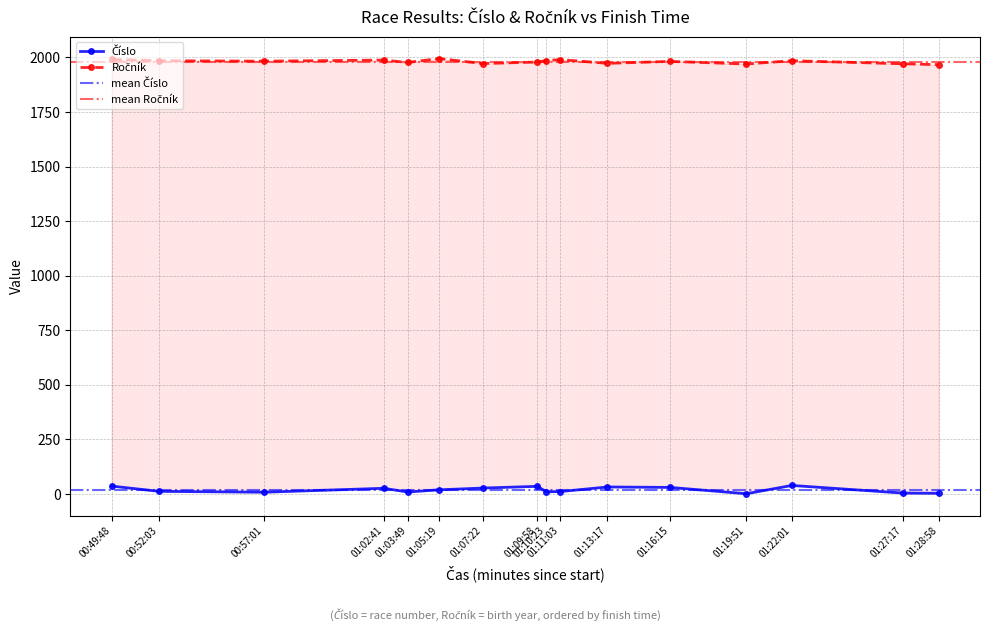

In Číslo, how many points are higher than both neighbors (excluding endpoints)?

4